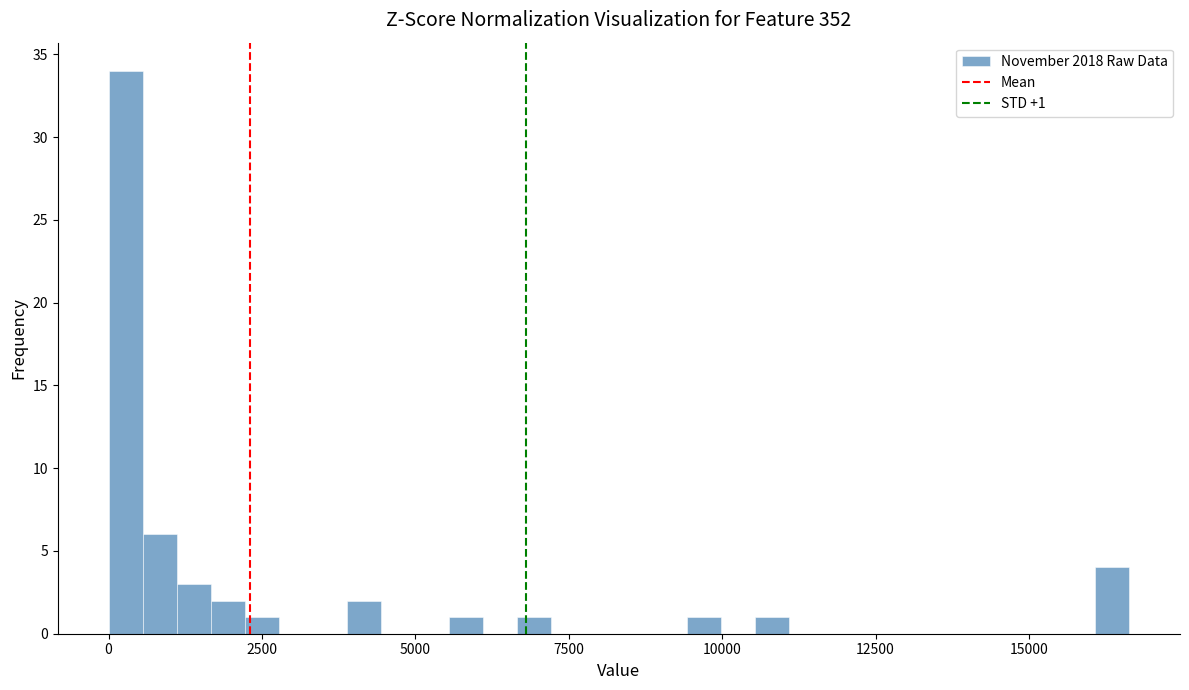

Around what value on the x-axis is the tallest bar? Give the approximate position of its centre, as read against the axis.

500